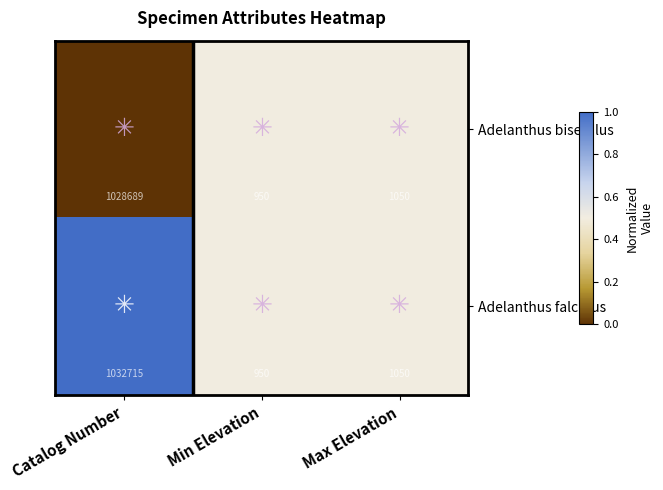

True or false: Adelanthus falcatus has a value of 1381 at Min Elevation.

False